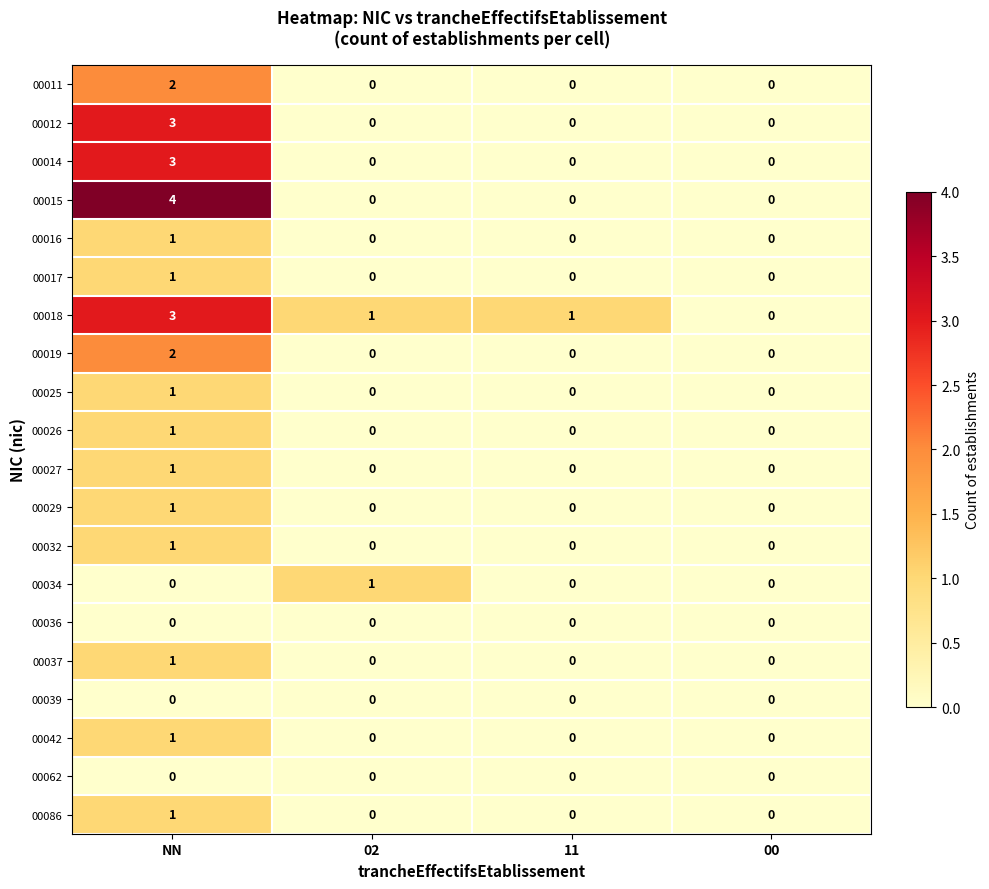

What is the sum of the 00014 values at NN and 00?

3